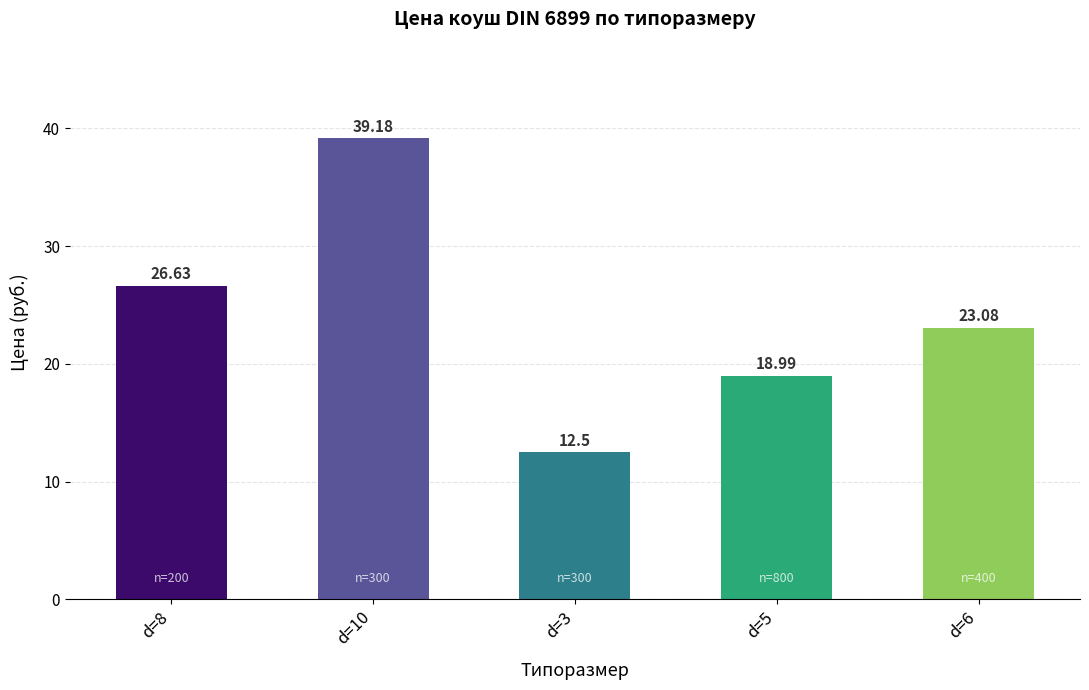

How many series are shown in this chart?

1